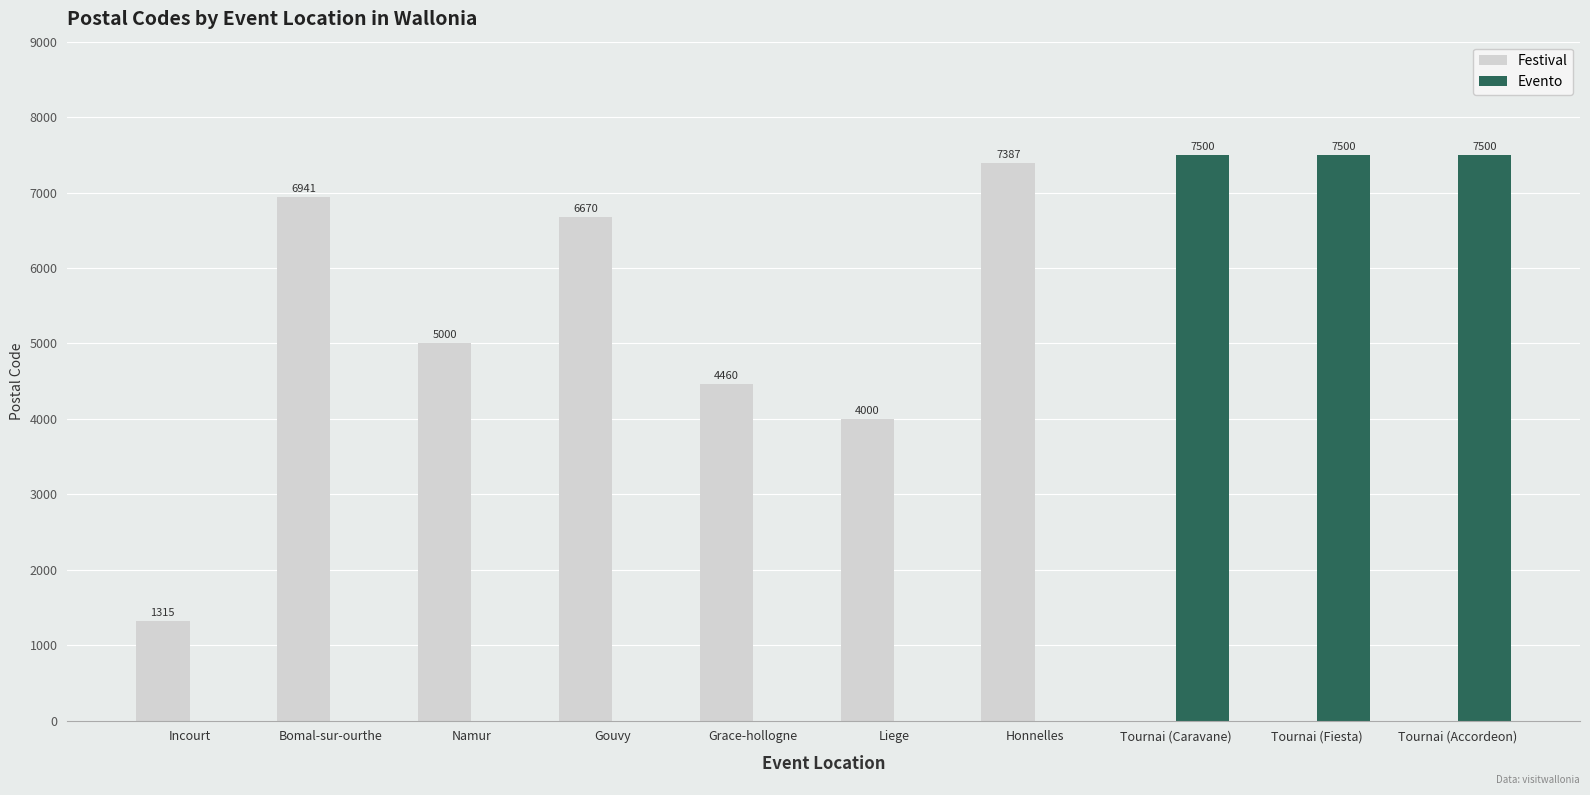

Which series has the widest spread of values?

Evento